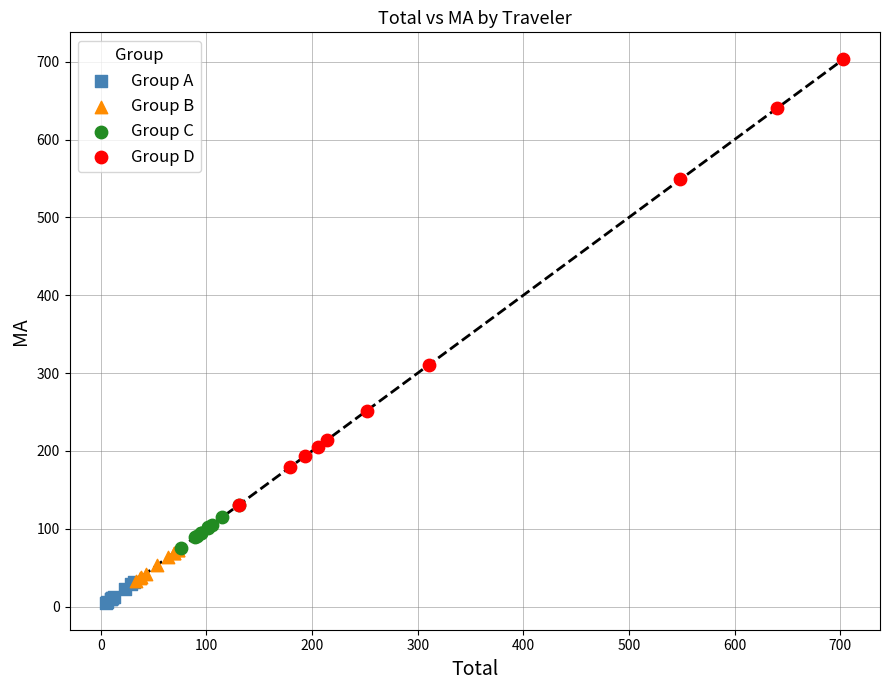

Which series has the widest spread of Y values?

Group D